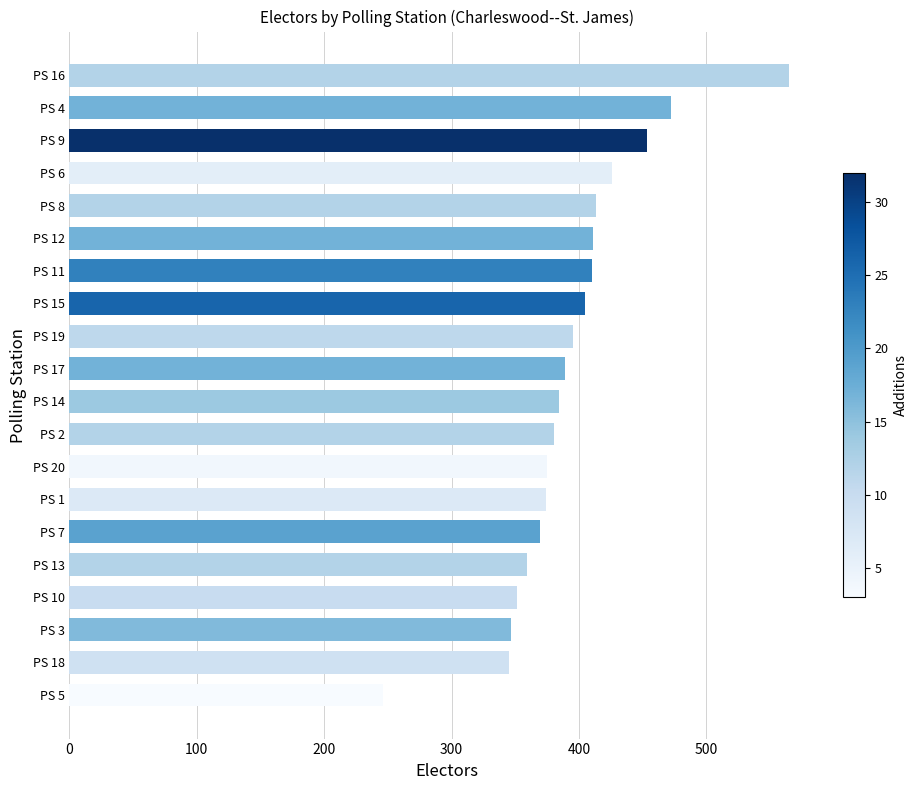

What is the sum of all values?

7869